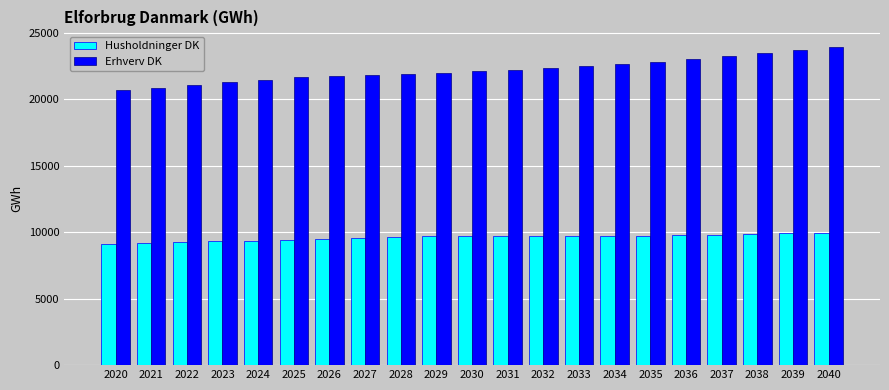

Is it true that Husholdninger DK equals 9921.1 at 2039?

True